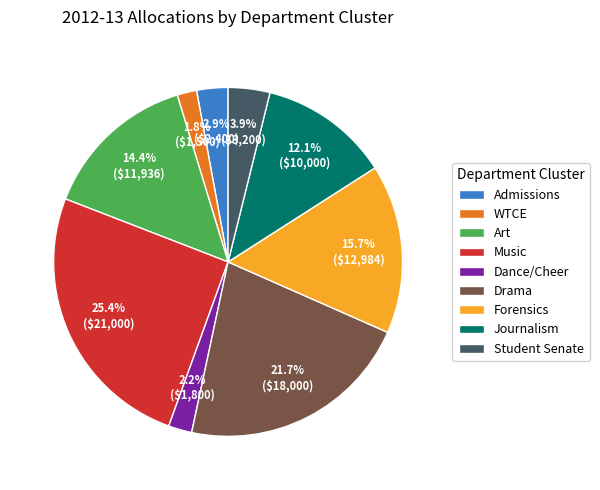

Between Drama and Art, which is larger?

Drama